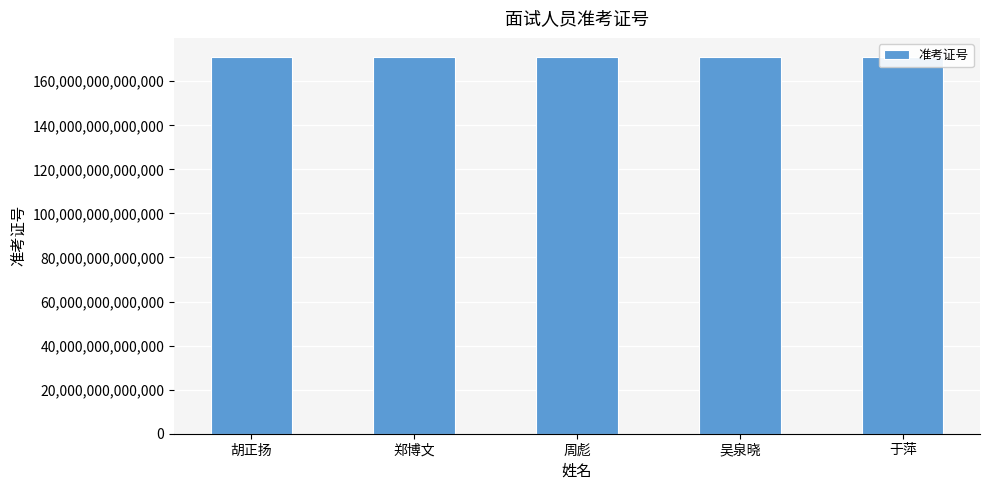

What is the difference between the maximum and minimum values?

25909799290